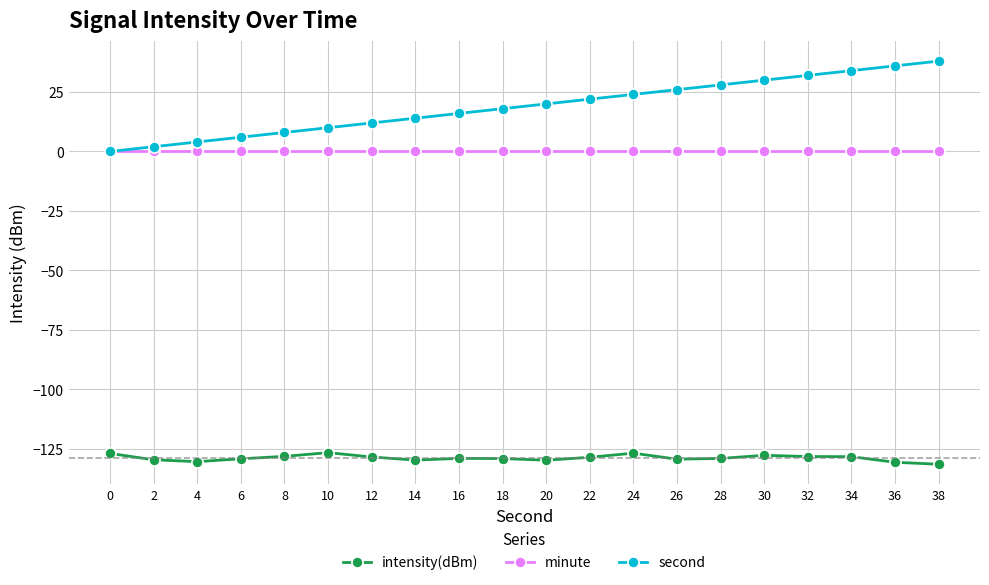

List the series in order of their peak value, highest first.

second, minute, intensity(dBm)